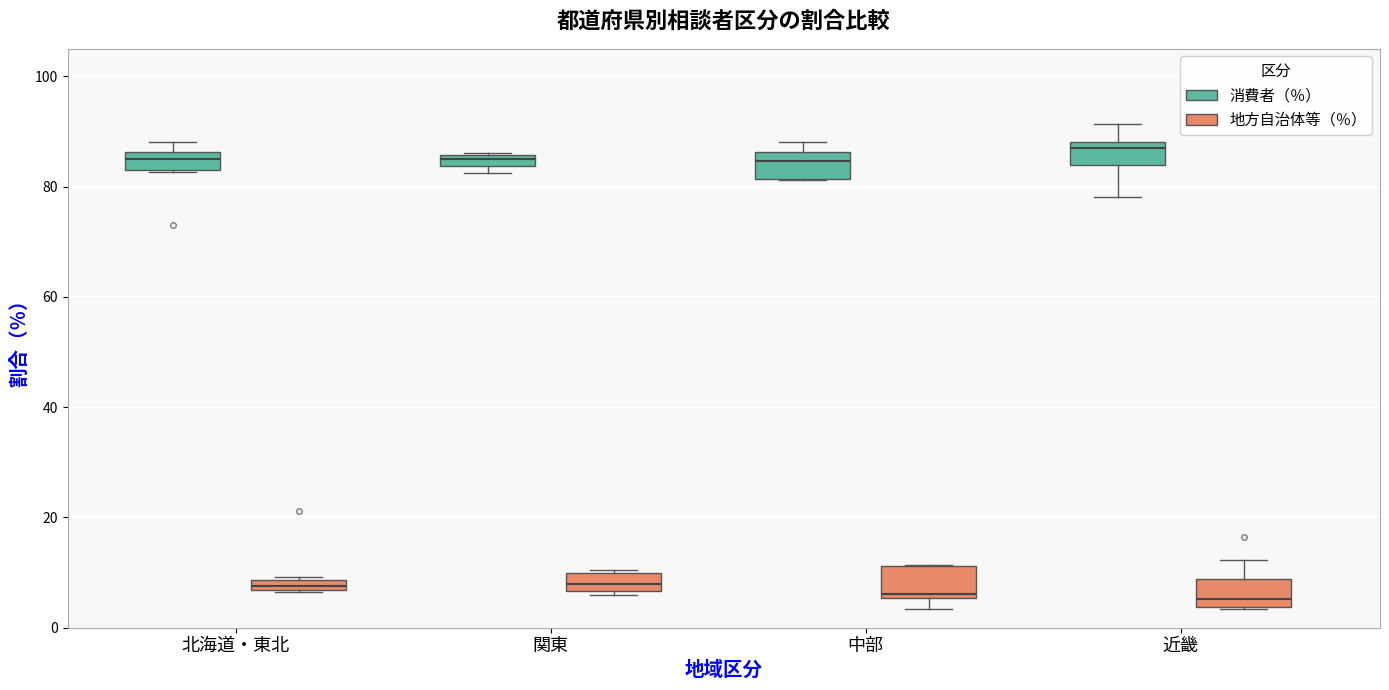

Where does the median line of the box for 関東 (地方自治体等（％）) sit on the y-axis? The values are not printed on the chart, so give them approximately, as read against the axis.

8